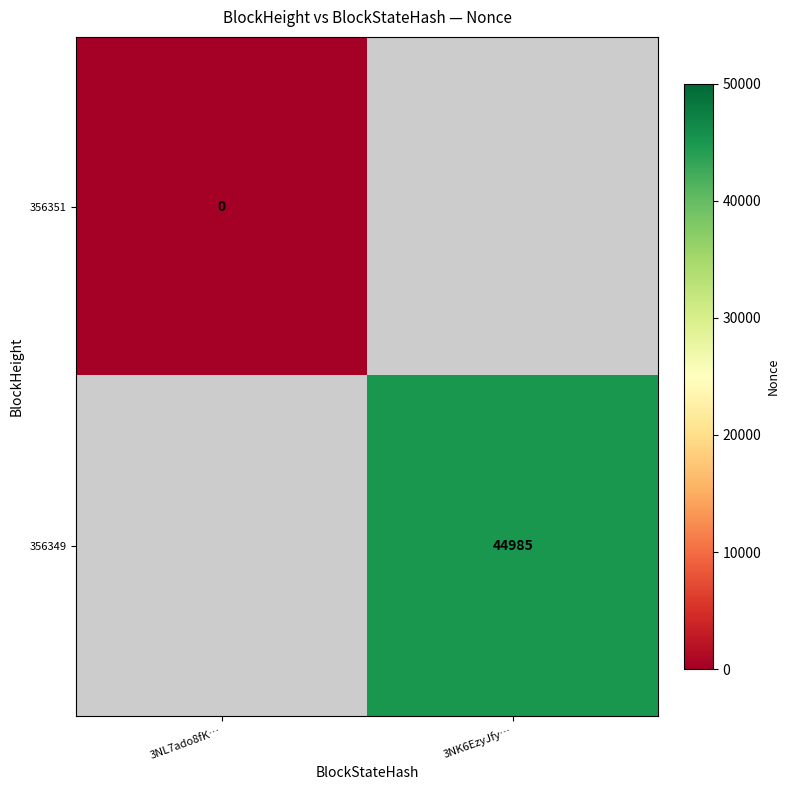

The value of 356349 at 3NK6EzyJfy… is 44985. True or false?

True